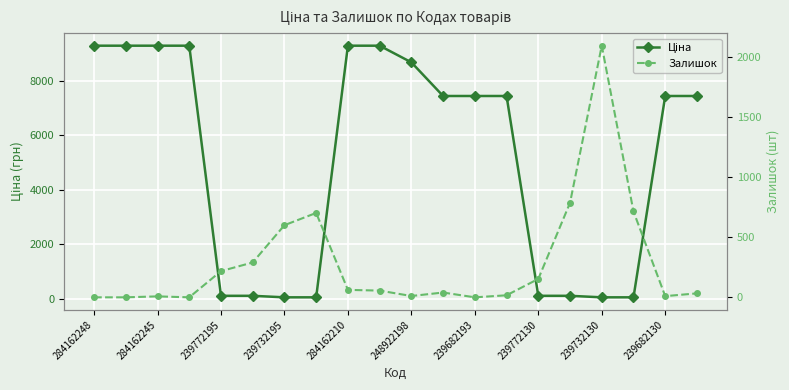

Between 239772130 and 14, which series saw the biggest shift?

Залишок